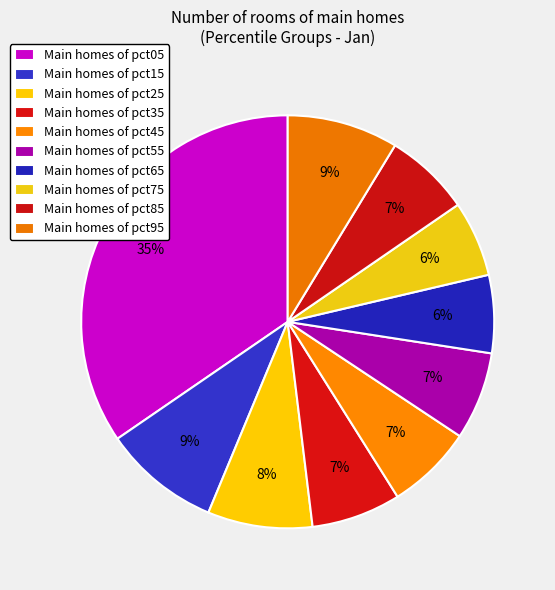

To the nearest percent, what is the average slice percentage?

10%